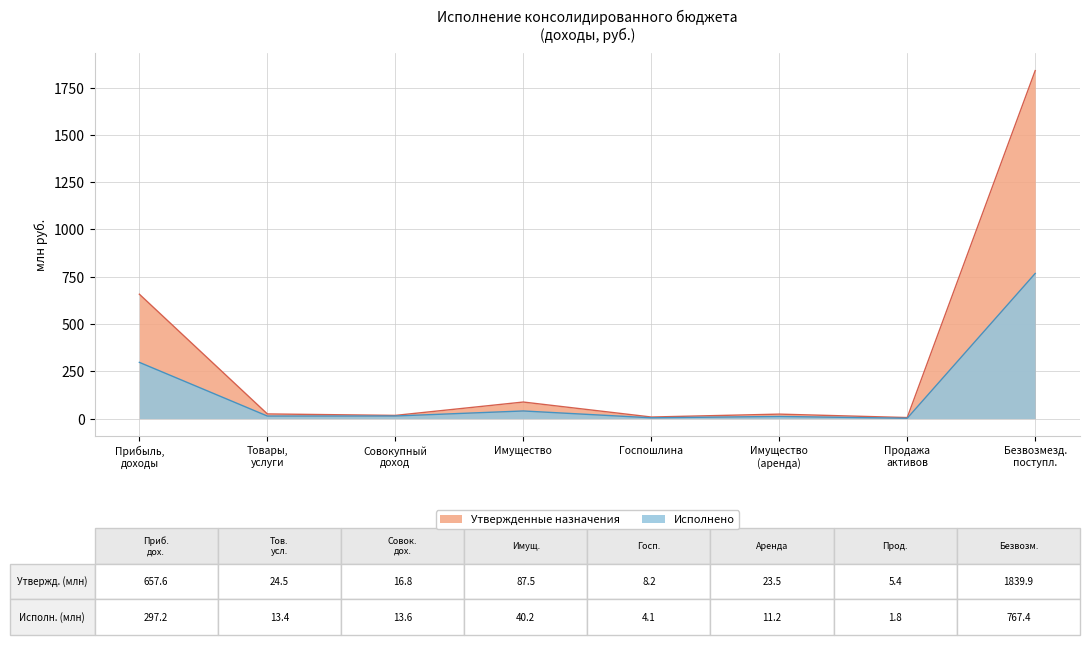

What is the spread (max minus min) of values at Госпошлина?

4.1